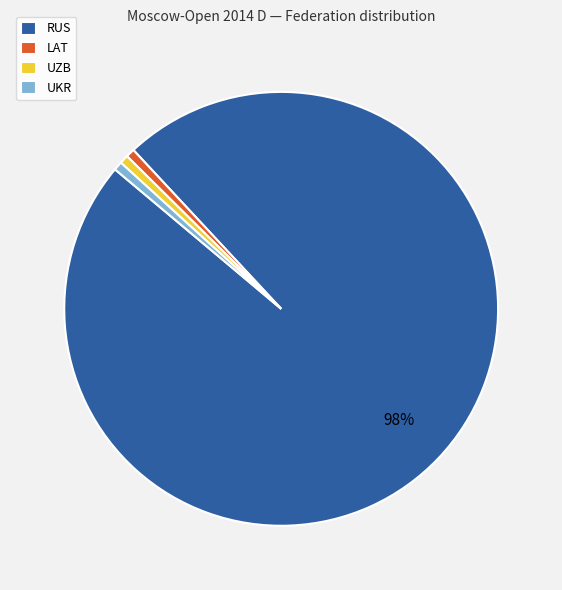

To the nearest percent, what is the average slice percentage?

25%